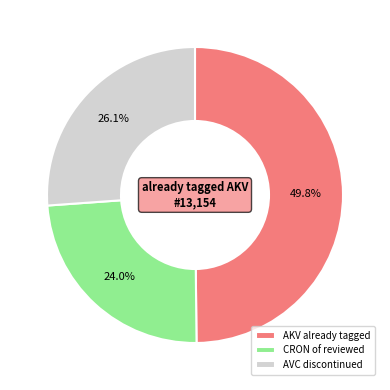

Which slice is the smallest?

CRON of reviewed